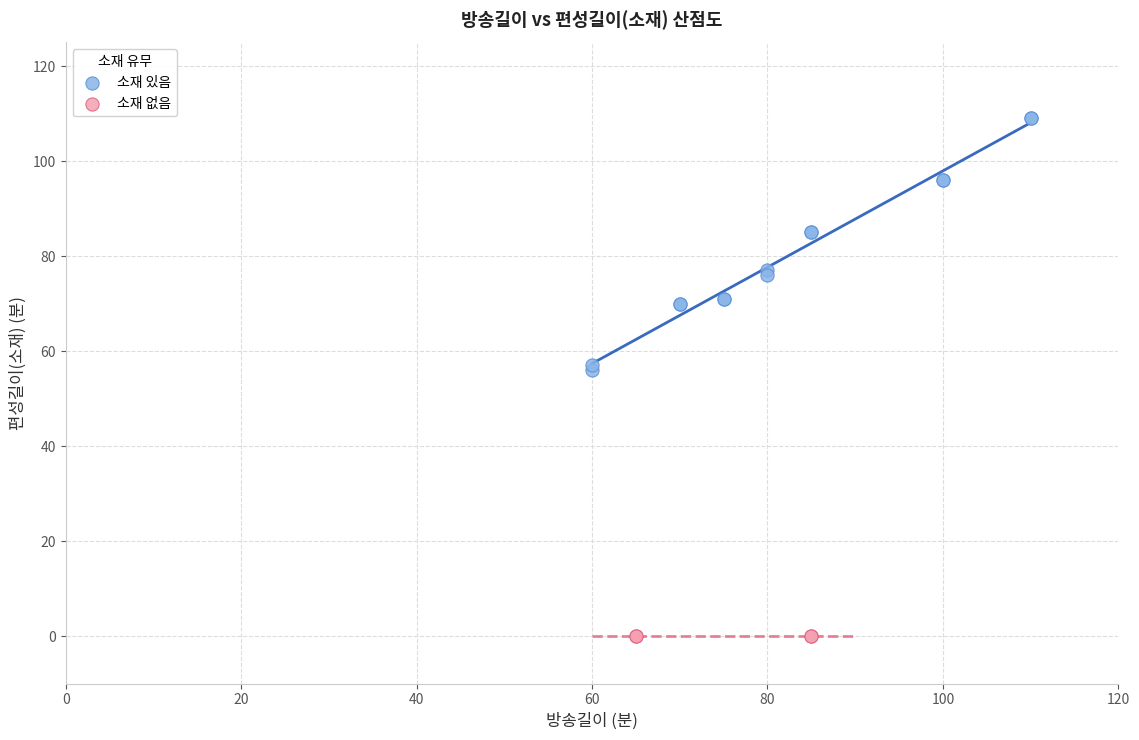

What are all the series names shown in the legend?

소재 있음, 소재 없음